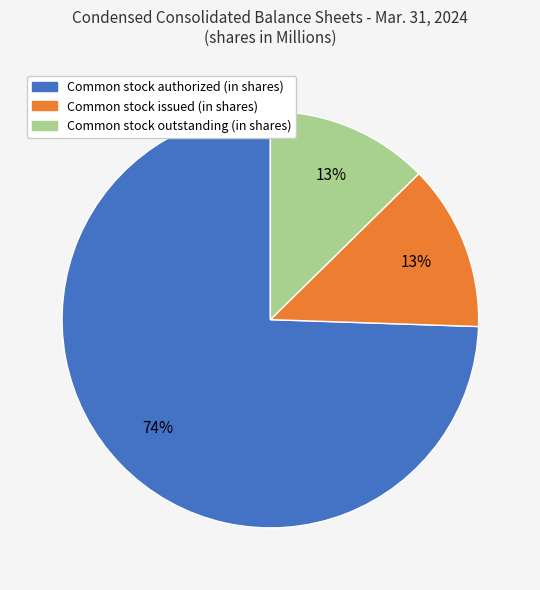

Is Common stock authorized (in shares) the majority of the pie?

Yes